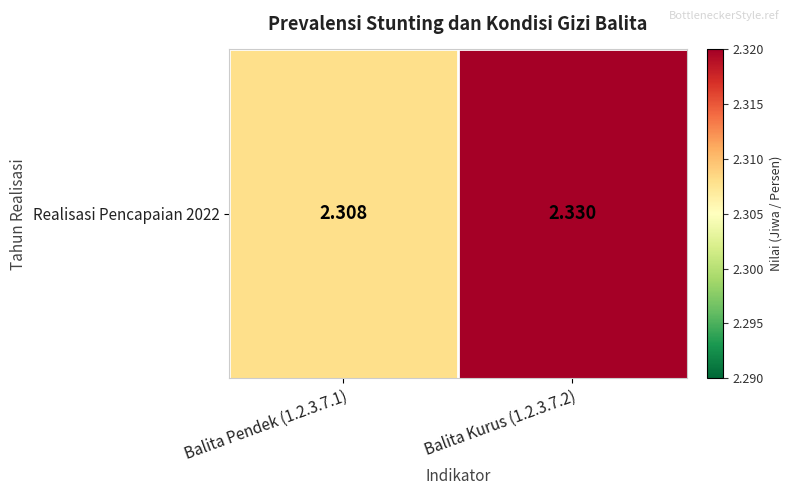

Reading left to right, extract all data points from this chart.

2.3	2.3